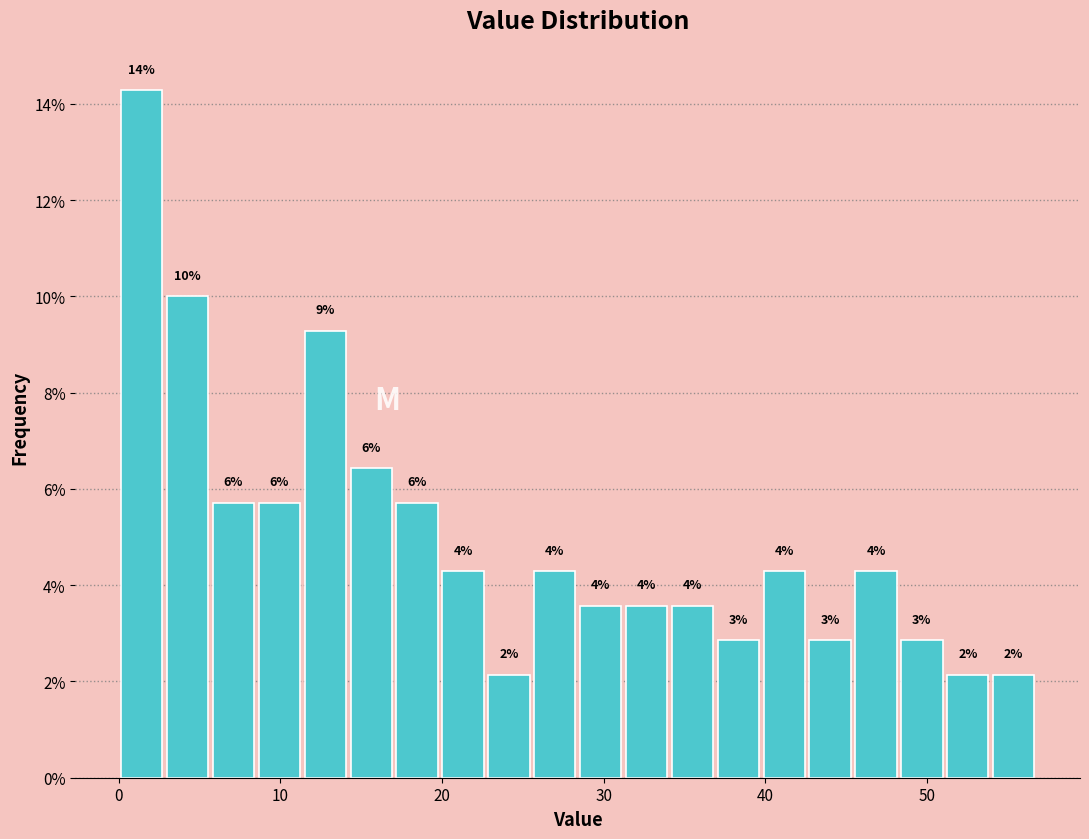

Around what value on the x-axis is the tallest bar? Give the approximate position of its centre, as read against the axis.

1